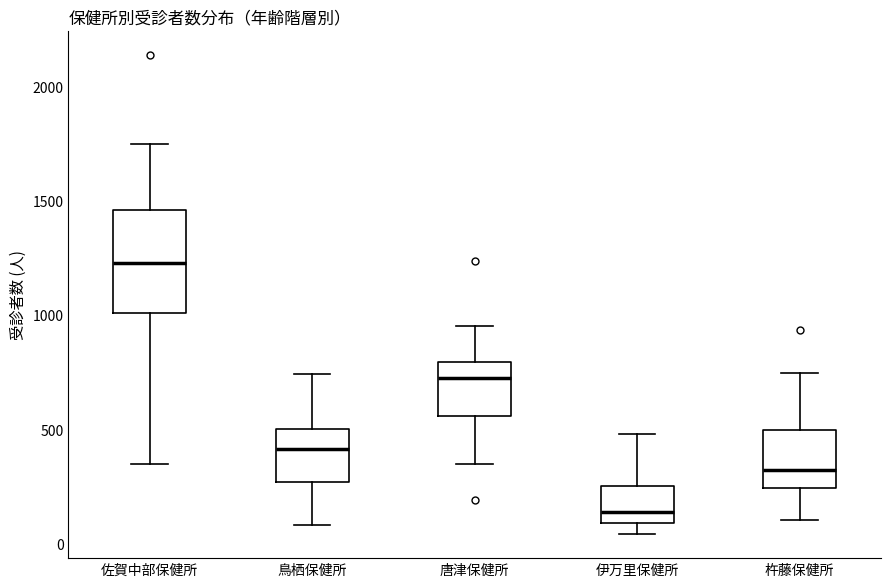

Where is the upper edge of the box for 伊万里保健所 on the y-axis? The values are not printed on the chart, so give them approximately, as read against the axis.

250